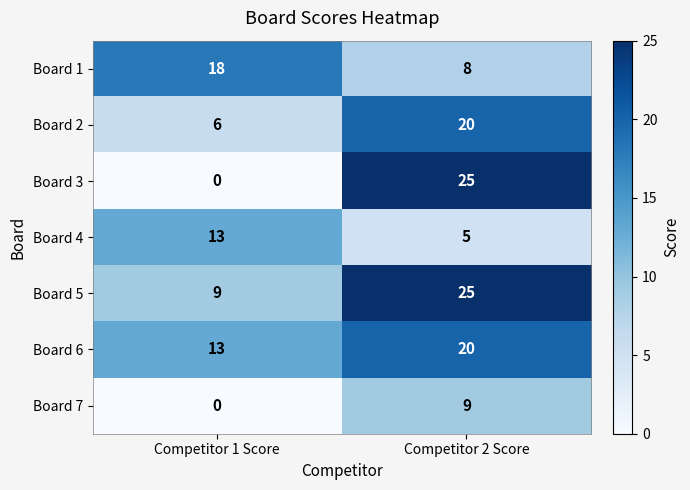

Reading left to right, transcribe all the data shown in this chart.

Board 1: Competitor 1 Score=18	Competitor 2 Score=8
Board 2: Competitor 1 Score=6	Competitor 2 Score=20
Board 3: Competitor 1 Score=0	Competitor 2 Score=25
Board 4: Competitor 1 Score=13	Competitor 2 Score=5
Board 5: Competitor 1 Score=9	Competitor 2 Score=25
Board 6: Competitor 1 Score=13	Competitor 2 Score=20
Board 7: Competitor 1 Score=0	Competitor 2 Score=9